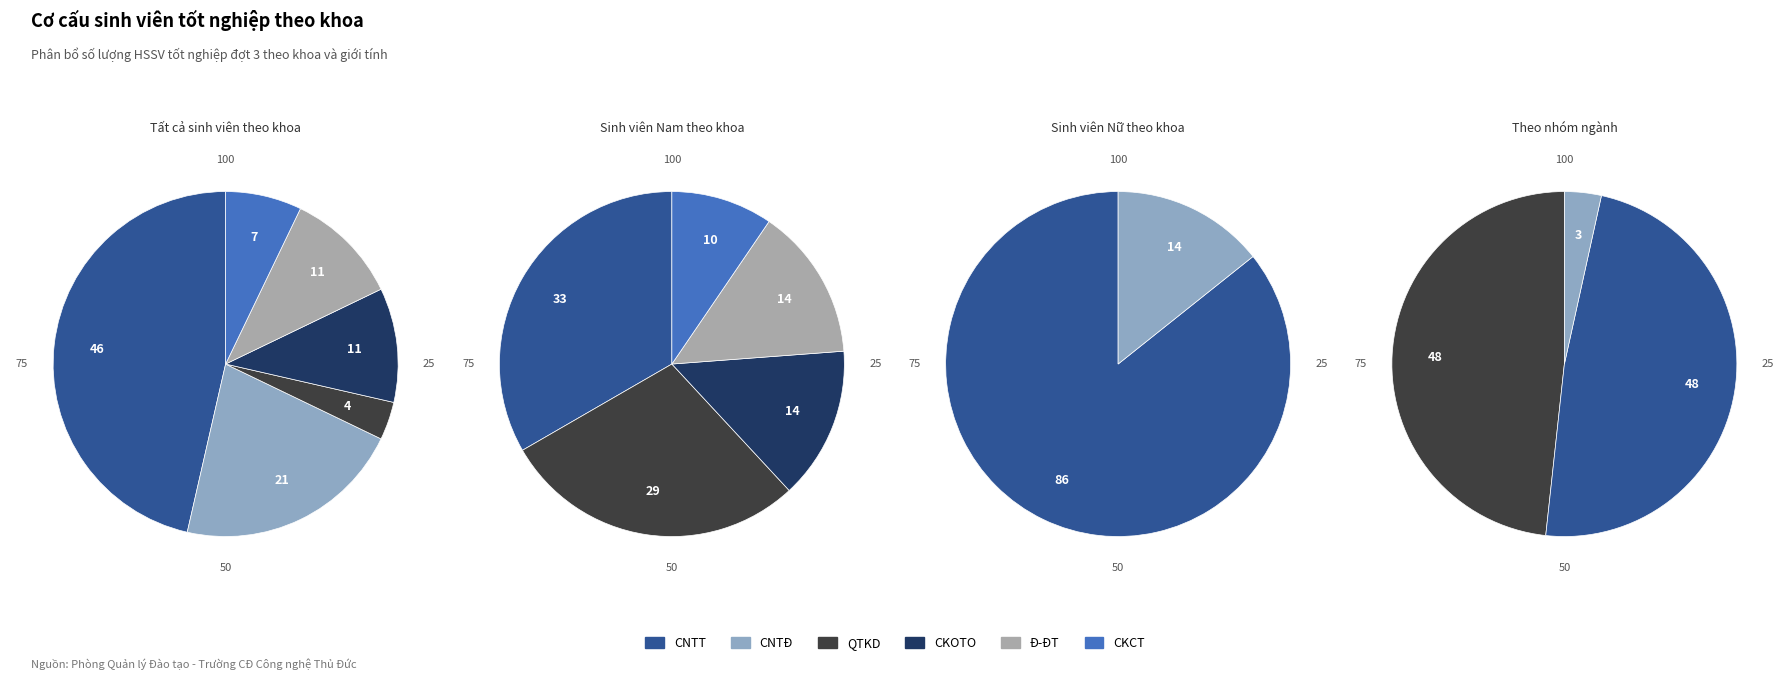

Rank the categories by value from highest to lowest.

CNTT, CNTĐ, CKOTO, Đ-ĐT, CKCT, QTKD